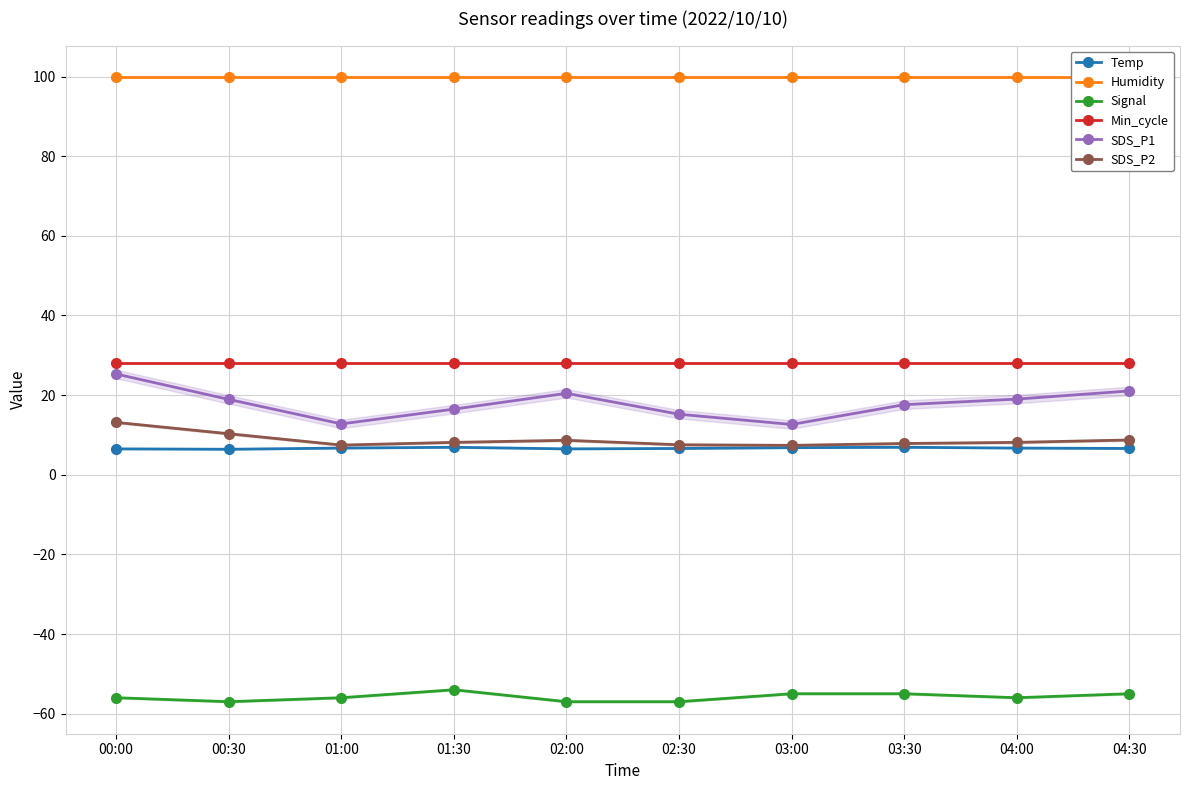

The Humidity series shows 99.9 at 01:00. True or false?

True